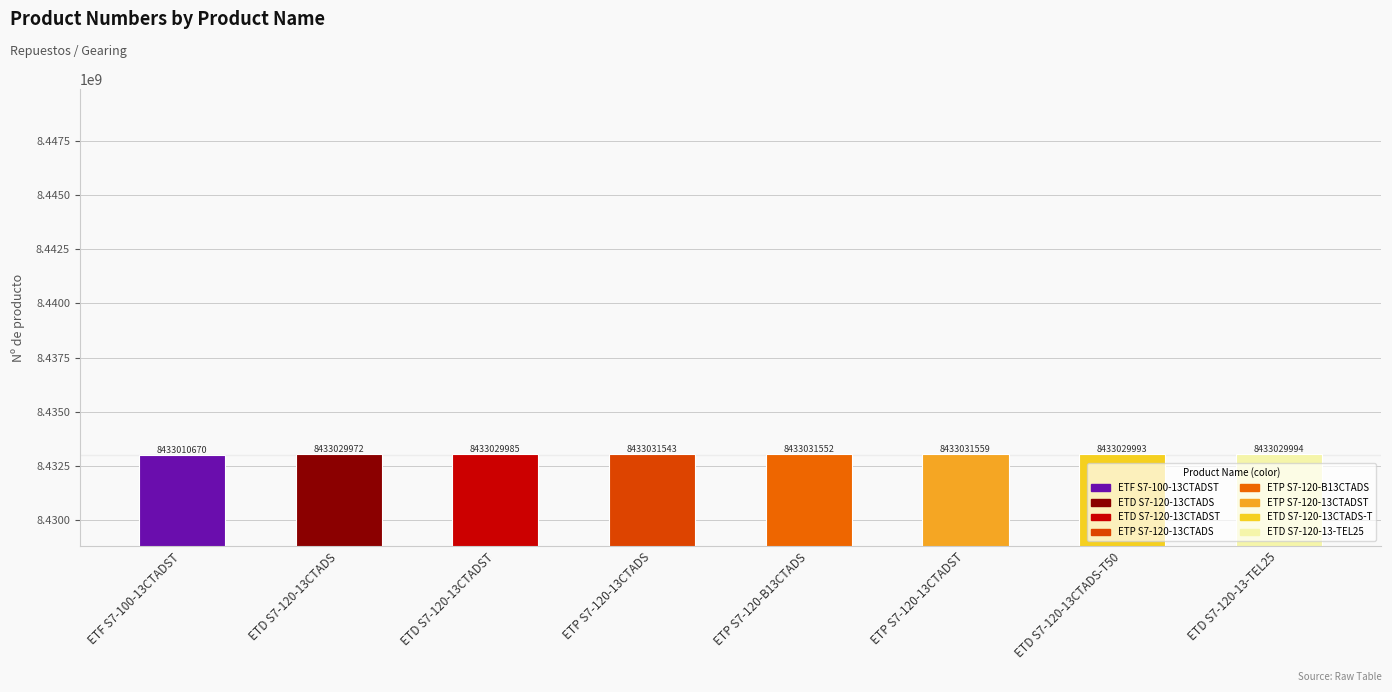

List the labels in order of value, smallest first.

ETF S7-100-13CTADST, ETD S7-120-13CTADS, ETD S7-120-13CTADST, ETD S7-120-13CTADS-T50, ETD S7-120-13-TEL25, ETP S7-120-13CTADS, ETP S7-120-B13CTADS, ETP S7-120-13CTADST